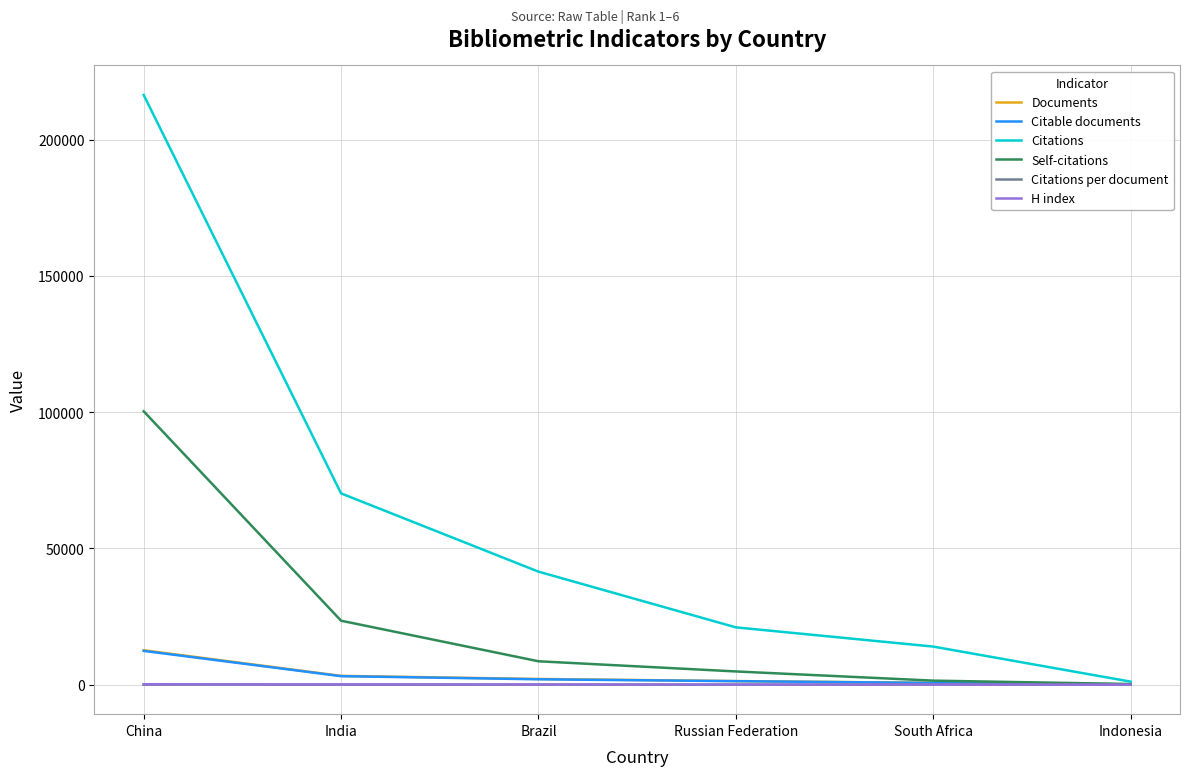

Which series has the widest spread of values?

Citations